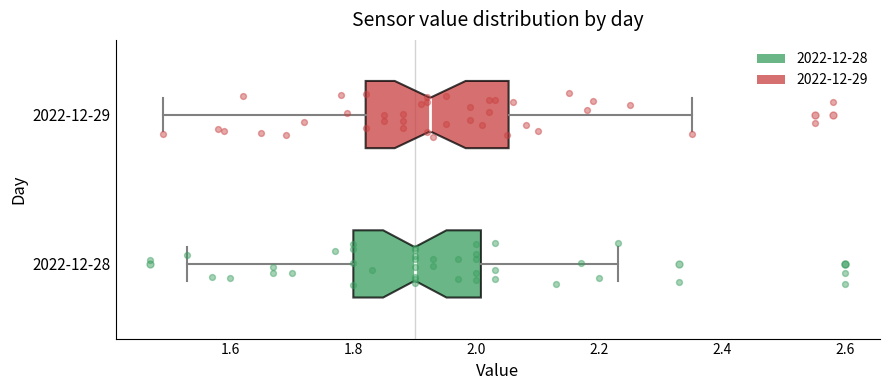

Which box's median line is the furthest to the right?

2022-12-29